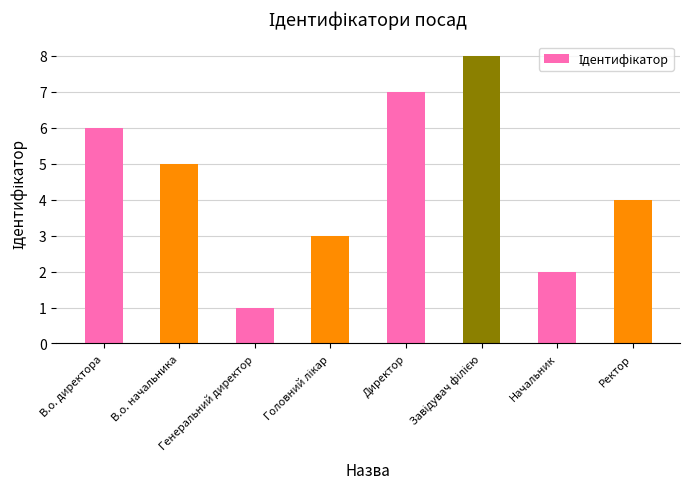

What is the label of the 5th bar from the left?

Директор